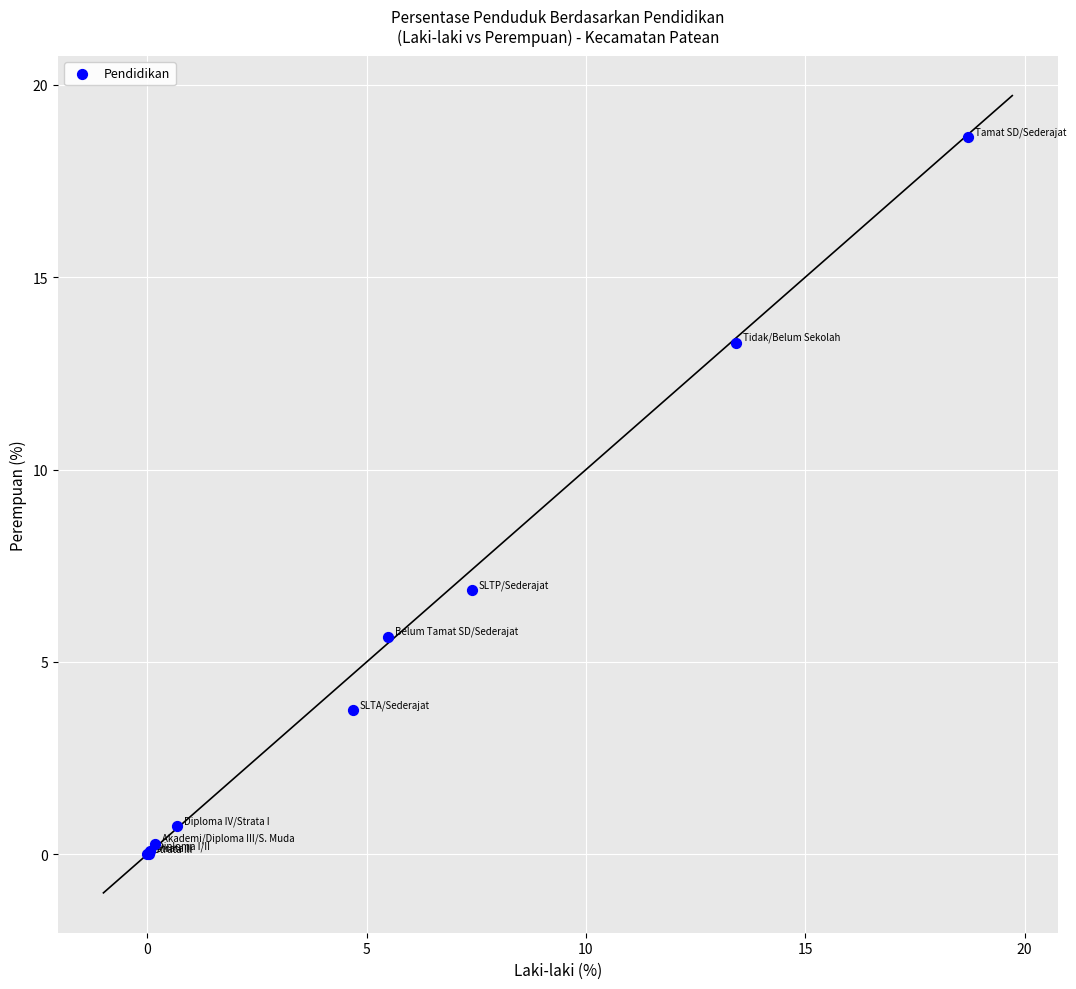

What Y value in the scatter plot is closest to 9?

6.9